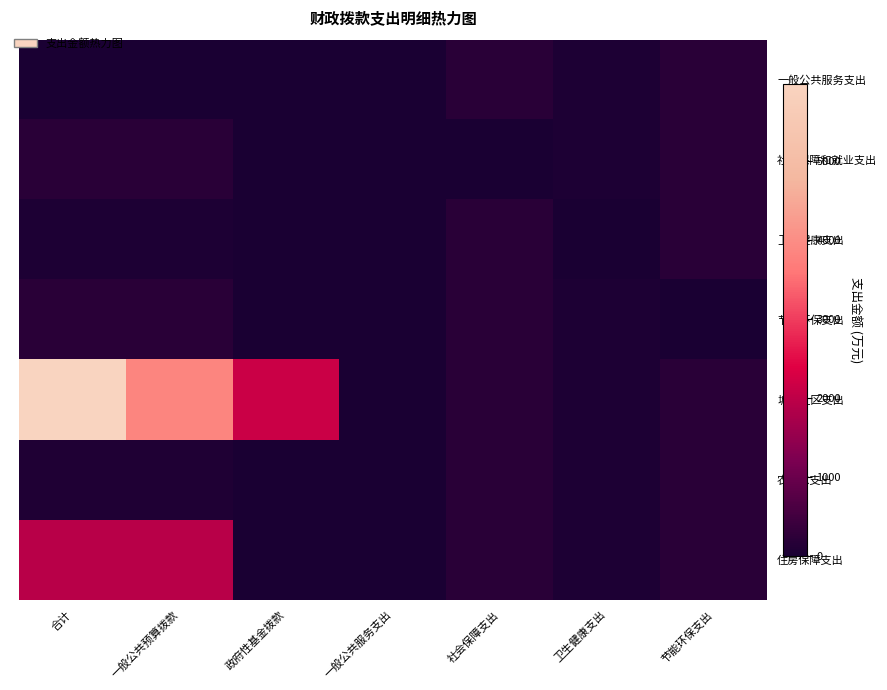

Between 合计 and 社会保障支出, which series saw the biggest shift?

城乡社区支出